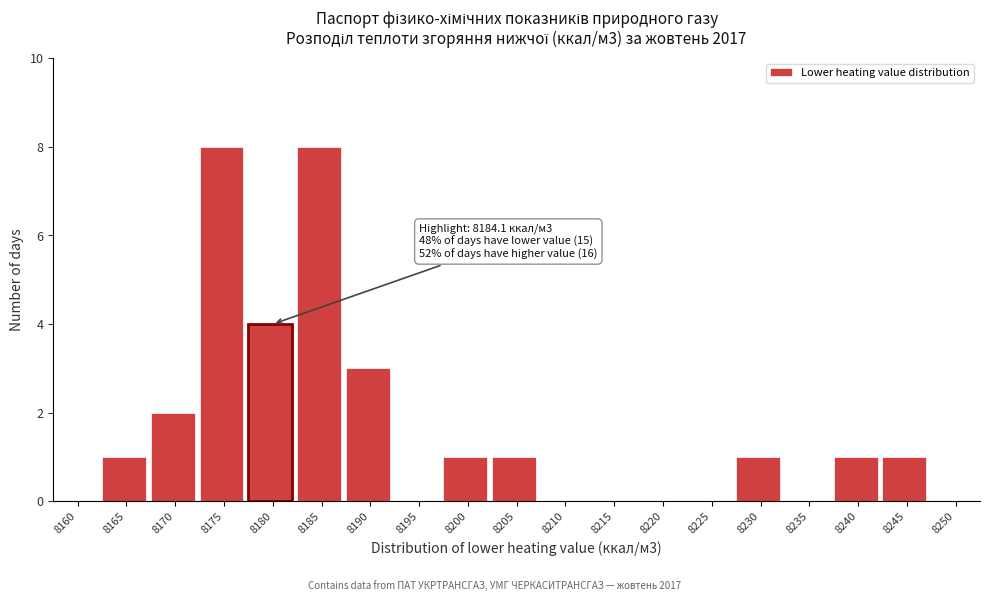

Reading left to right, extract all data points from this chart.

8160=0	8165=1	8170=2	8175=8	8180=4	8185=8	8190=3	8195=0	8200=1	8205=1	8210=0	8215=0	8220=0	8225=0	8230=1	8235=0	8240=1	8245=1	8250=0